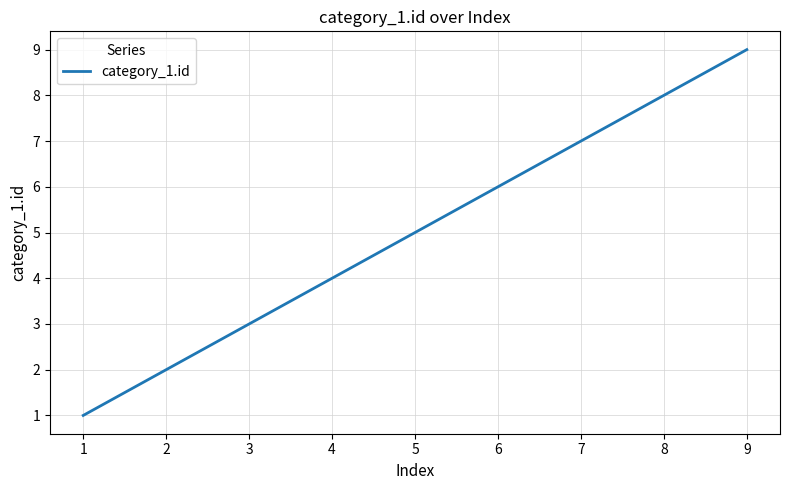

What is the sum of all values?

45